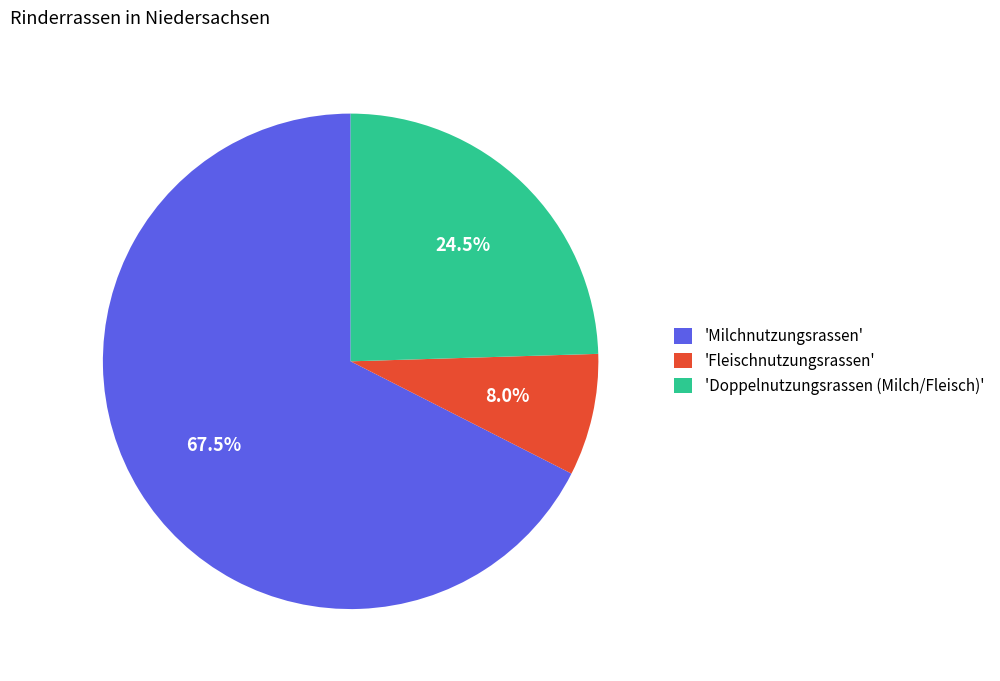

Which slice is the largest?

'Milchnutzungsrassen'